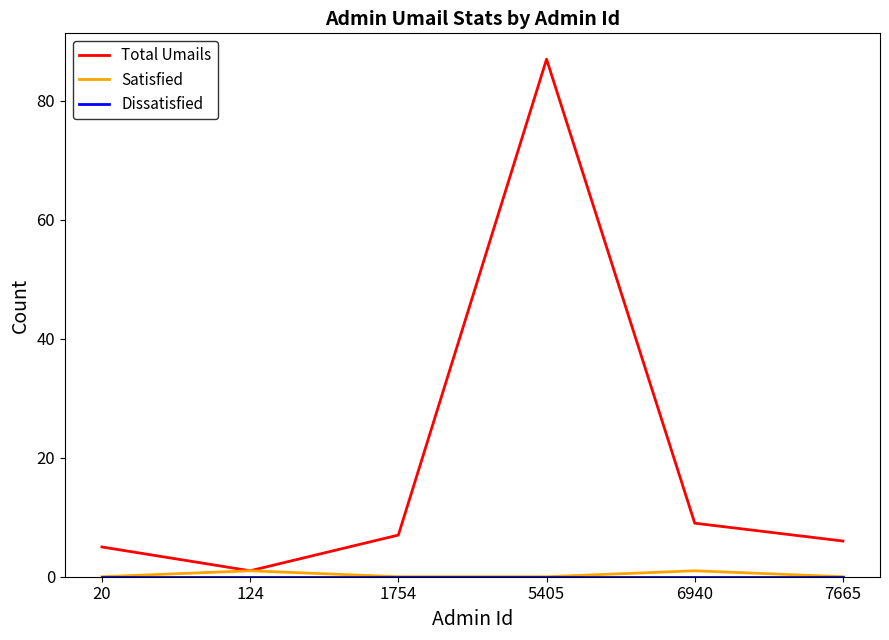

True or false: Total Umails has a value of 7 at 1754.

True